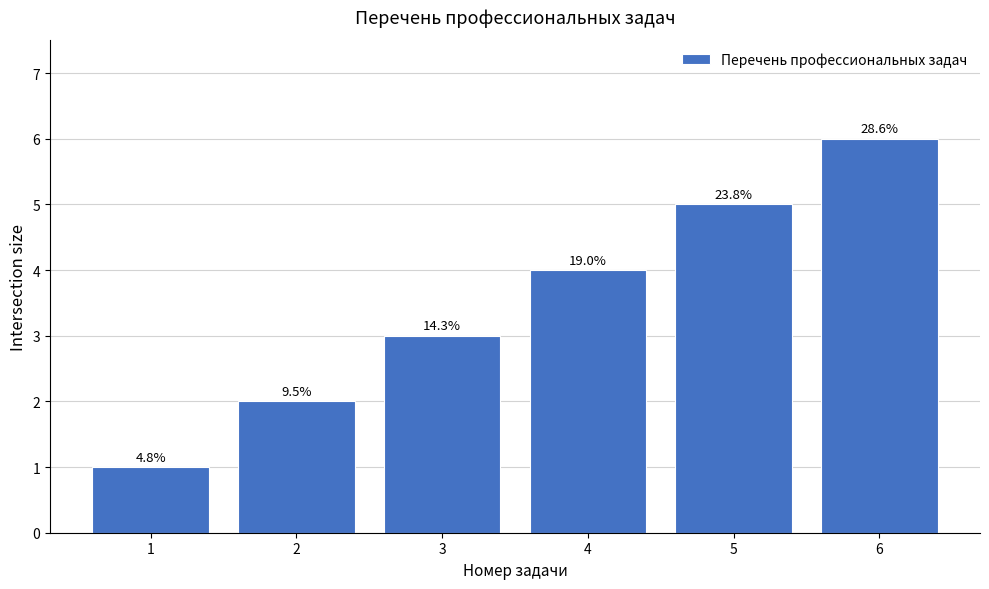

What is the average value?

4